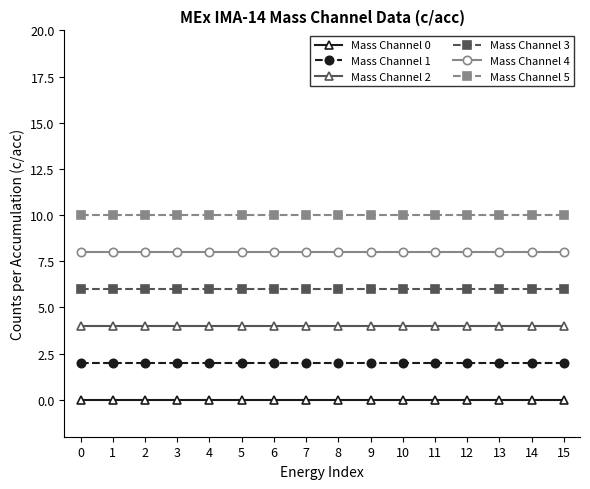

Rank the series by their maximum value, from highest to lowest.

Mass Channel 5, Mass Channel 4, Mass Channel 3, Mass Channel 2, Mass Channel 1, Mass Channel 0